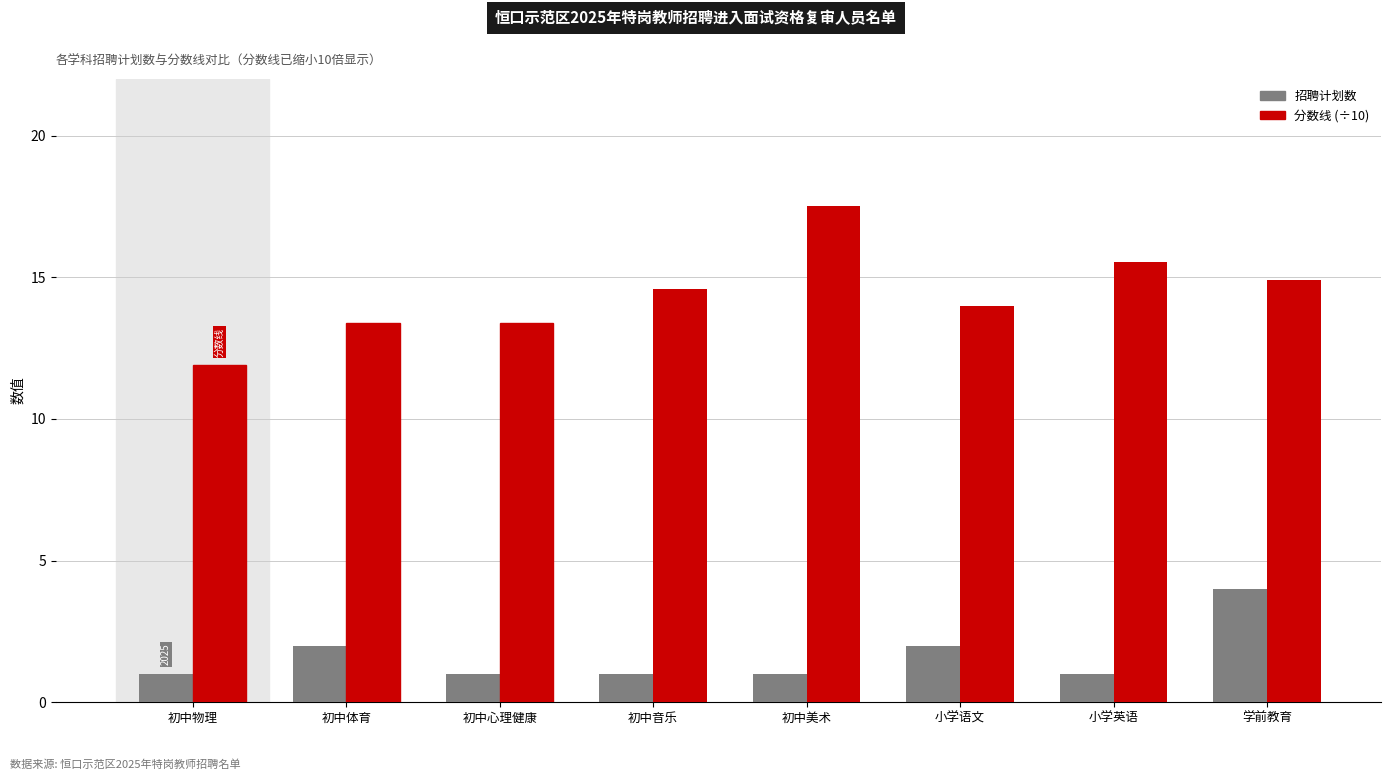

True or false: 招聘计划数 has a value of 0.3 at 初中音乐.

False